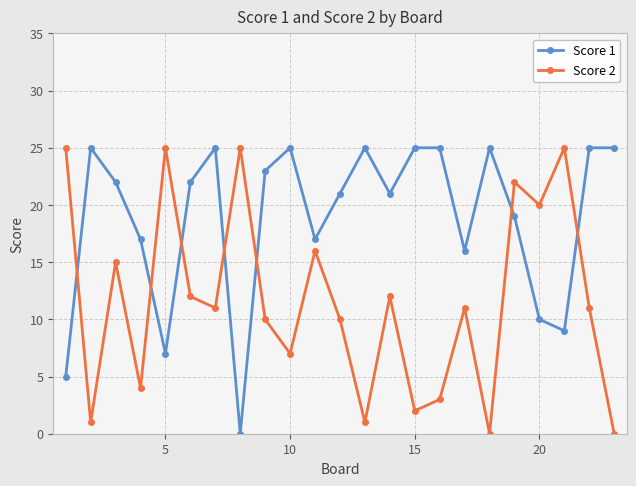

Which series has the largest total across all categories?

Score 1